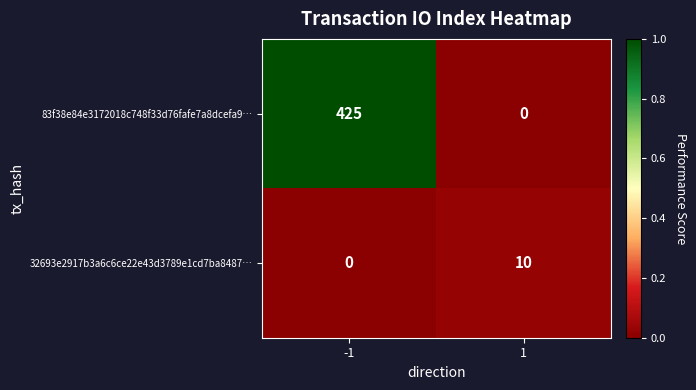

Count the number of data series in this chart.

2